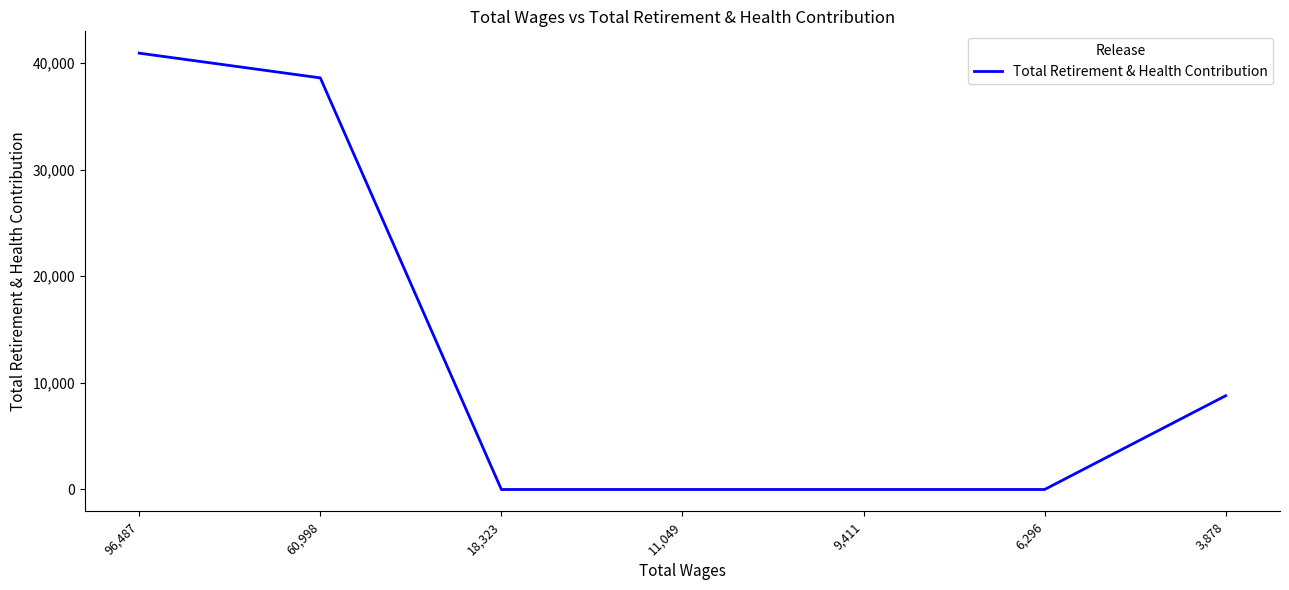

How many lines are shown in the chart?

1